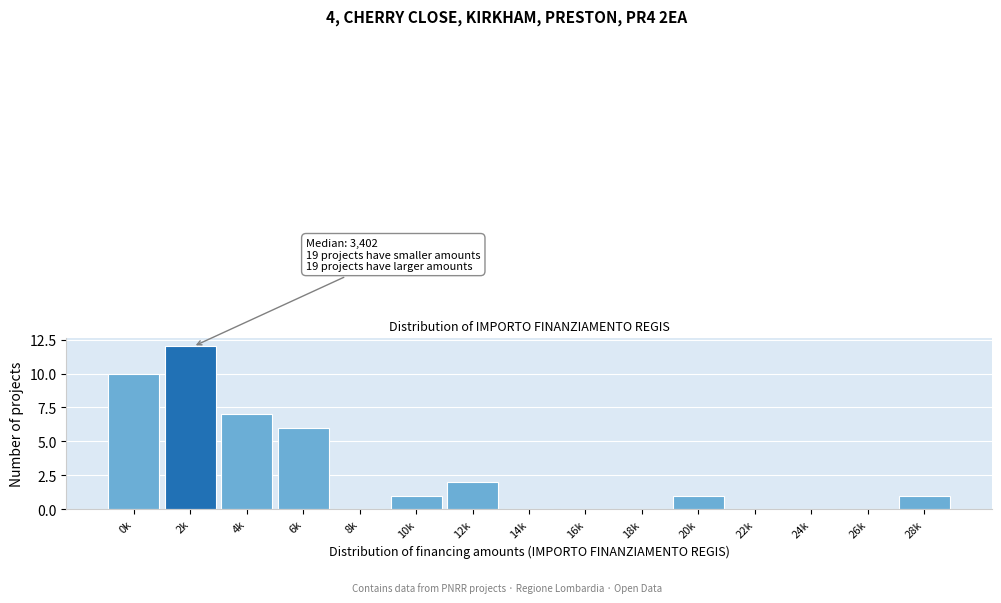

Reading right to left, what are all the values shown in this chart?

28k=1	26k=0	24k=0	22k=0	20k=1	18k=0	16k=0	14k=0	12k=2	10k=1	8k=0	6k=6	4k=7	2k=12	0k=10